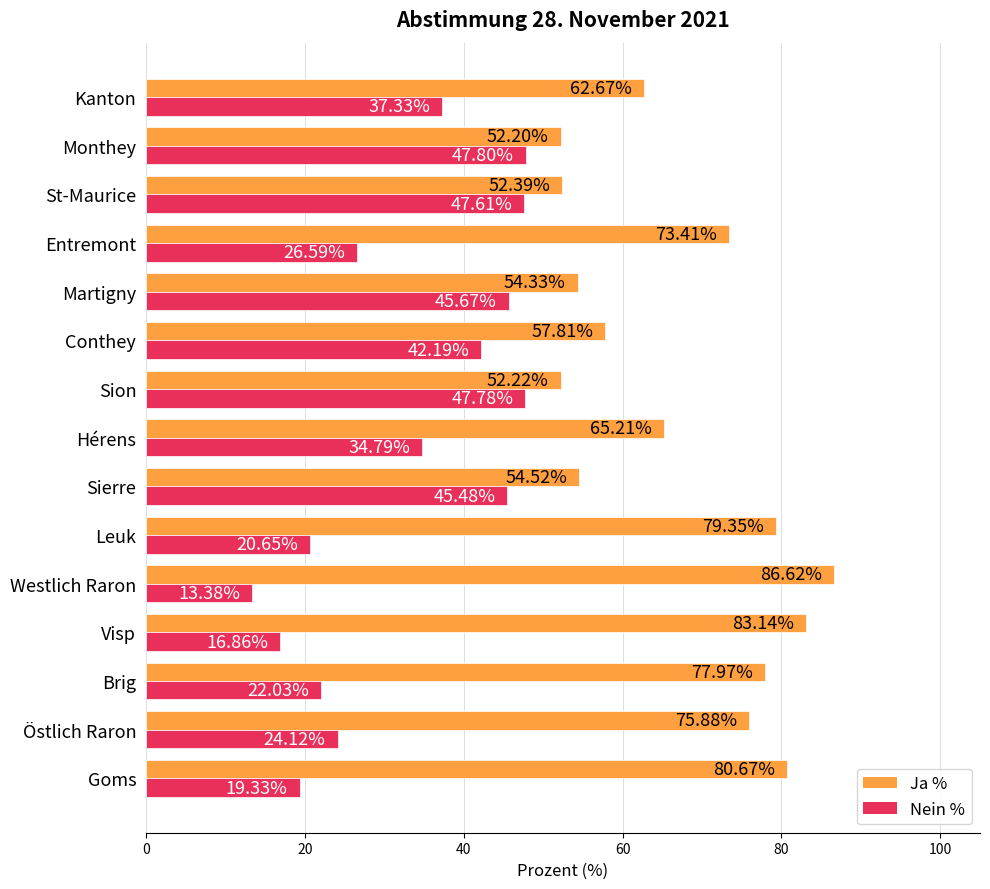

What is the difference between the highest and lowest values at Conthey?

15.6